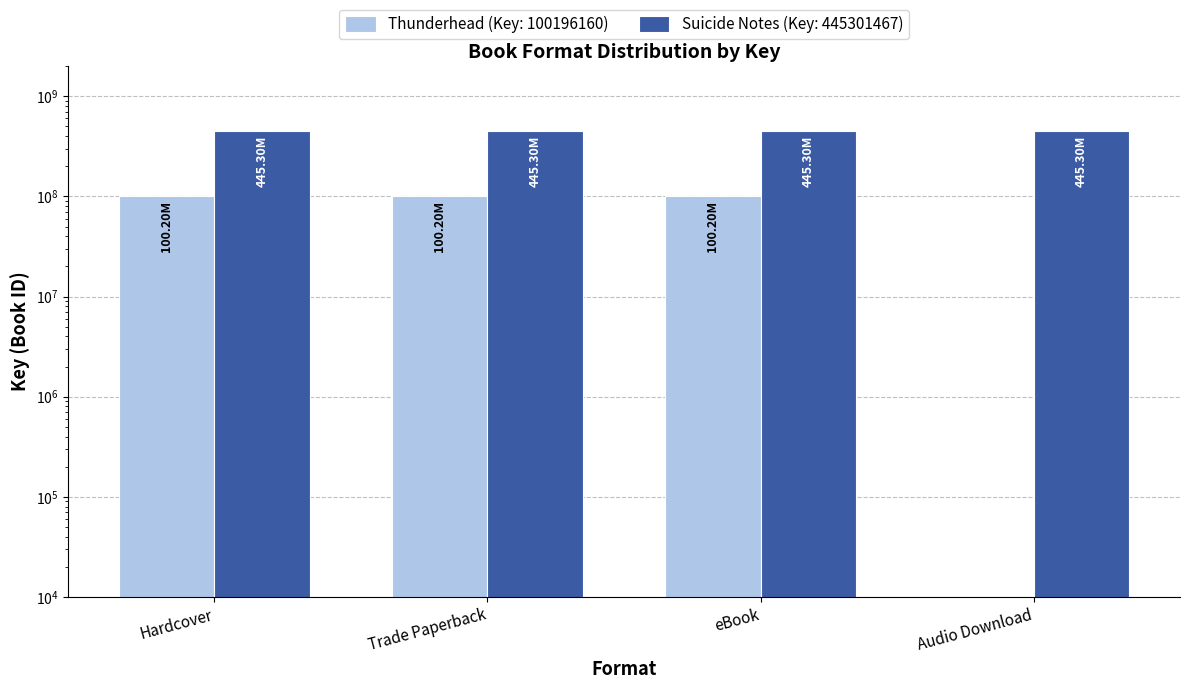

Which category has the lowest value across all series?

Audio Download